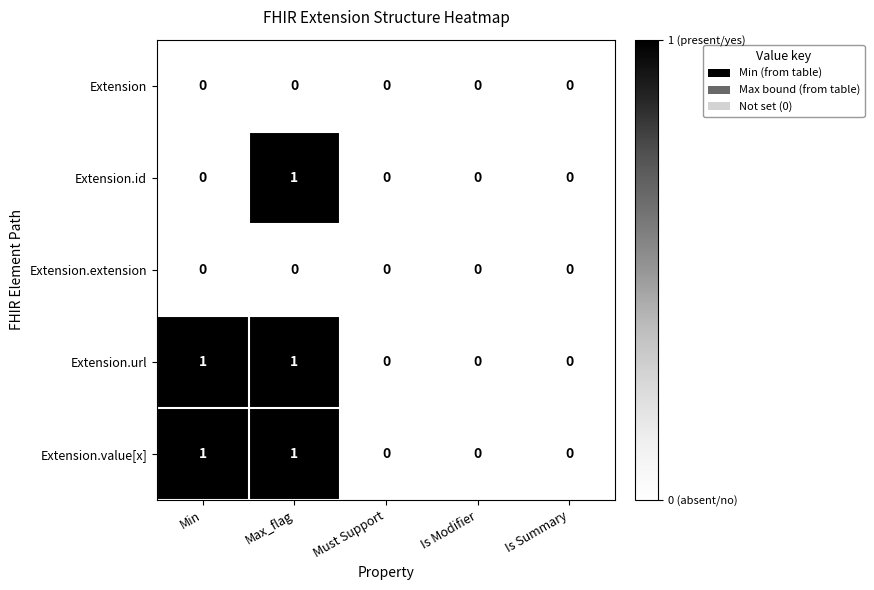

At which category is the sum across all series the highest?

Max_flag